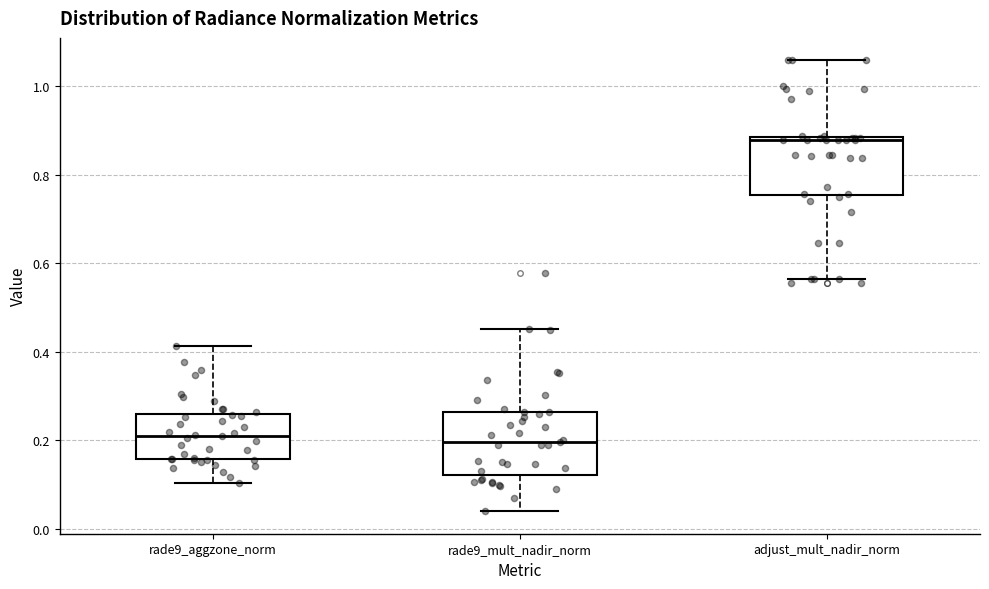

Reading left to right, read every box against the y-axis: the position of its median line, the range the box covers, and the ends of its whiskers. The values are not printed on the chart, so give them approximately, as read against the axis.

rade9_aggzone_norm: median 0.20, box 0.16 to 0.26, whiskers 0.10 to 0.42
rade9_mult_nadir_norm: median 0.20, box 0.12 to 0.26, whiskers 0.04 to 0.46
adjust_mult_nadir_norm: median 0.88 (just below the box's upper edge), box 0.76 to 0.88, whiskers 0.56 to 1.06